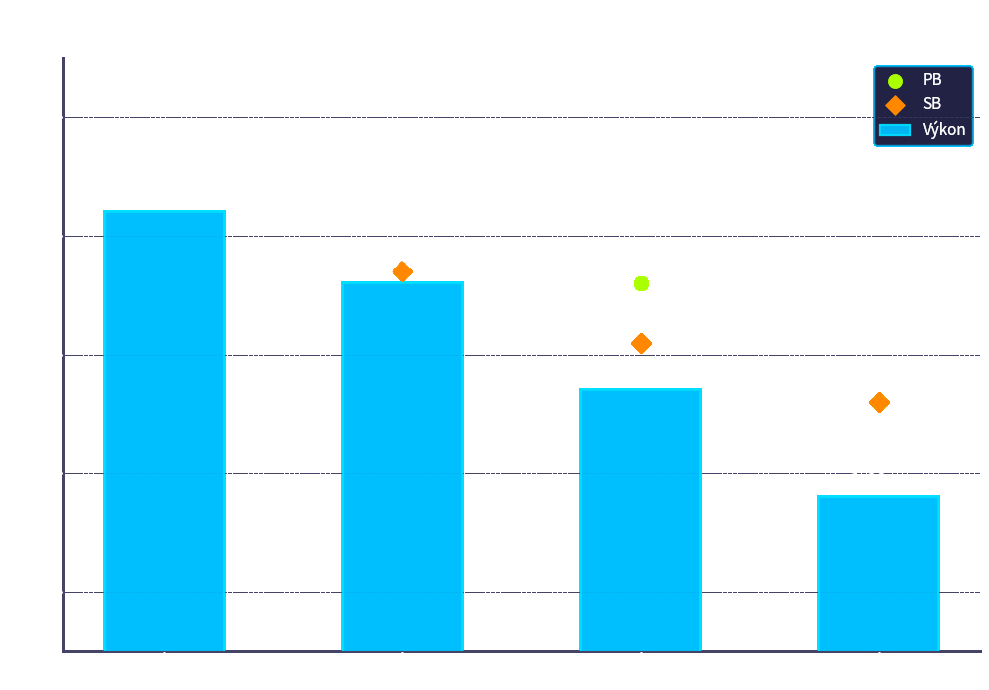

What is the change in value from Neufuss Tomáš to Pecha Zbyněk?

-0.2